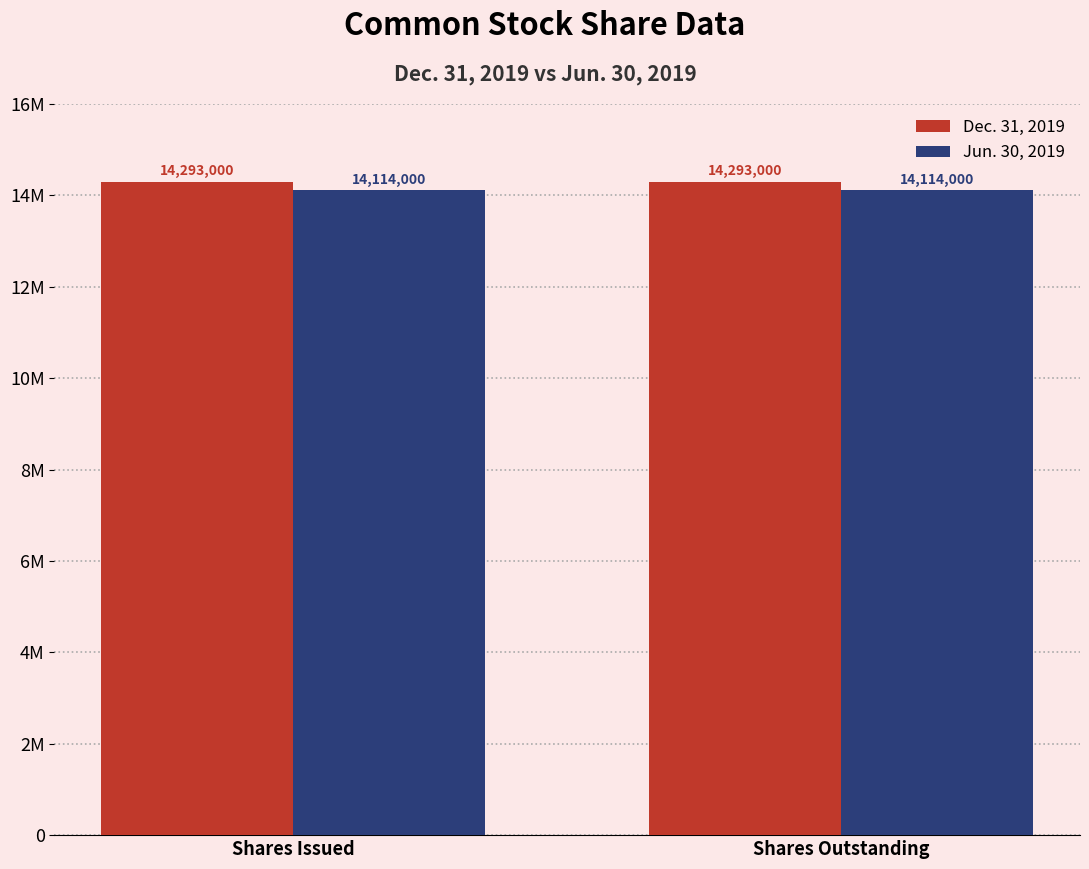

What is the sum of the Dec. 31, 2019 values at Shares Issued and Shares Outstanding?

28586000